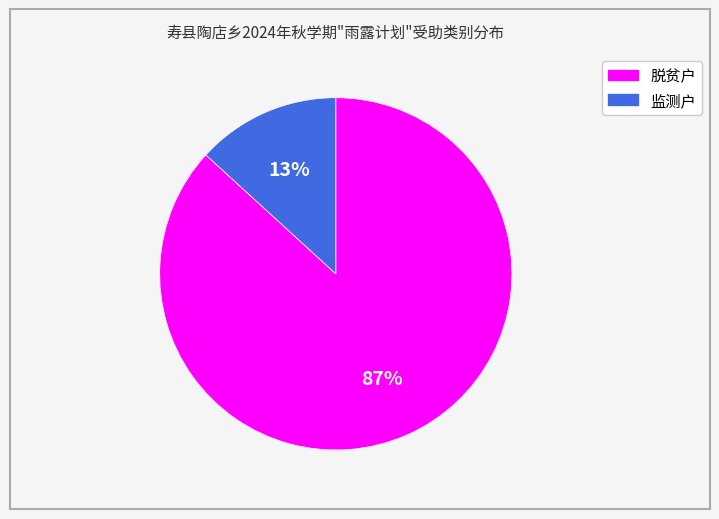

Is the sum of 脱贫户 and 监测户 greater than half?

Yes